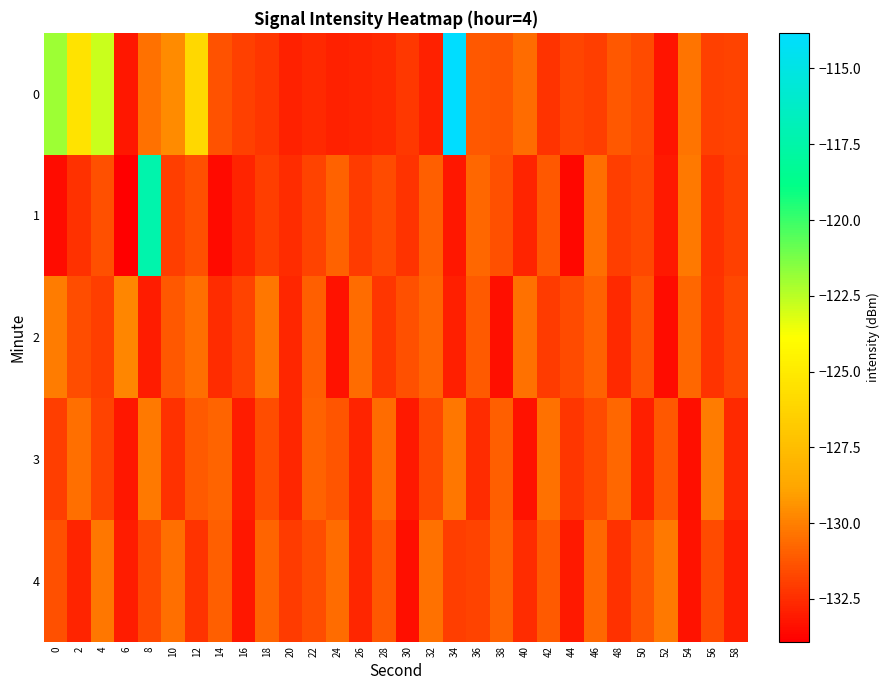

At which category is the sum across all series the highest?

34